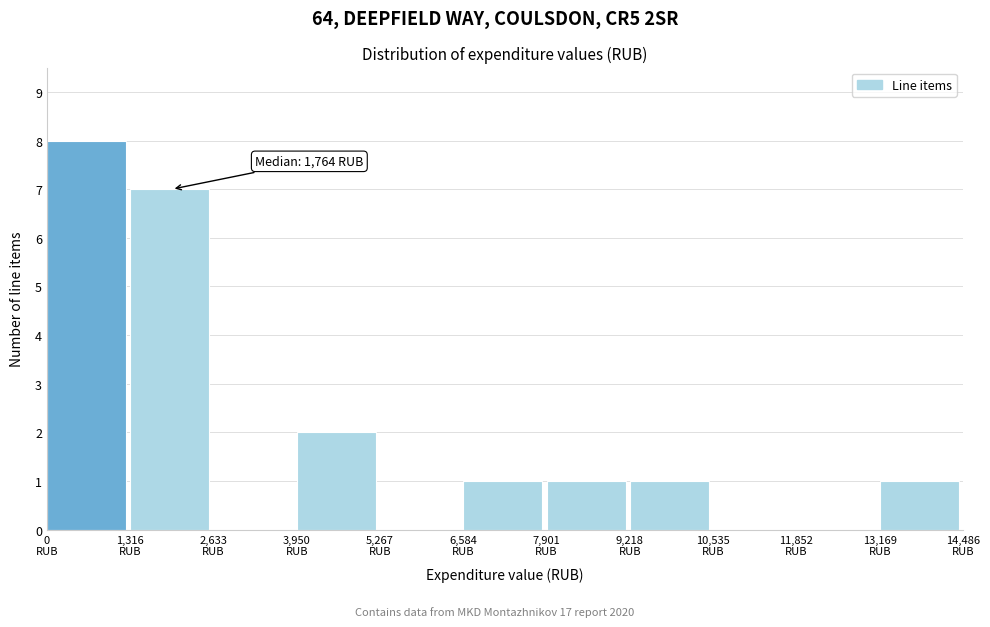

Which range on the x-axis has the tallest bar?

0 to 1400